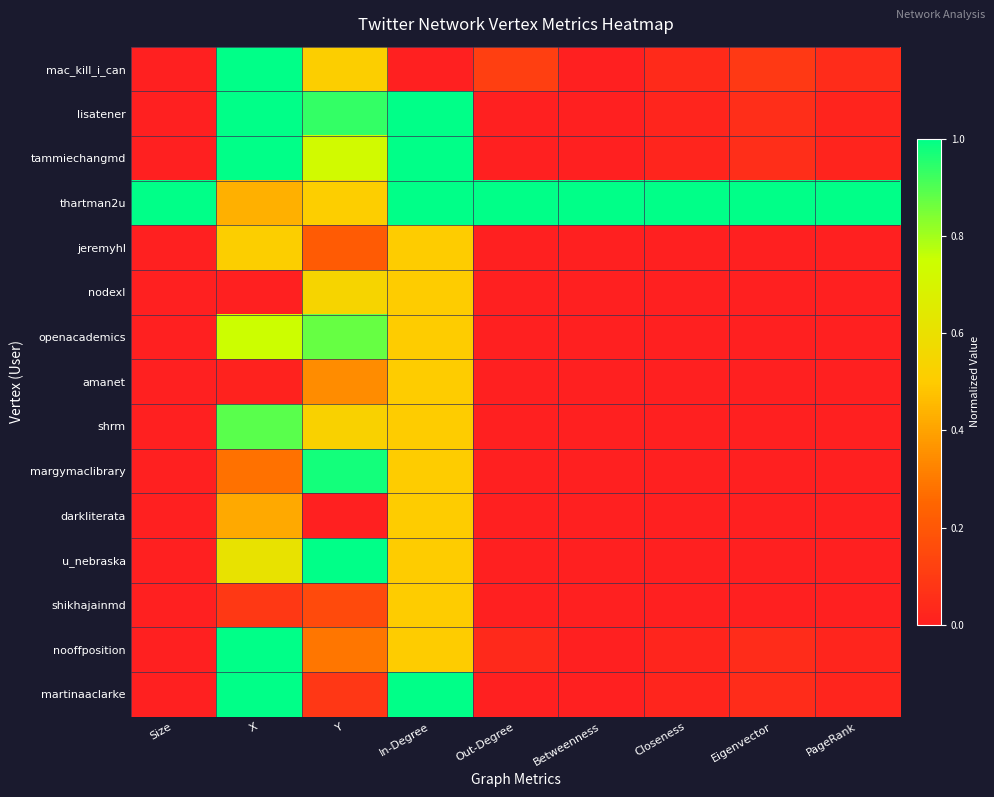

Reading left to right, list all the values displayed in this chart.

mac_kill_i_can: Size=0.0	X=1.0	Y=0.5	In-Degree=0.0	Out-Degree=0.1	Betweenness=0.0	Closeness=0.0	Eigenvector=0.1	PageRank=0.0
lisatener: Size=0.0	X=1.0	Y=0.9	In-Degree=1.0	Out-Degree=0.0	Betweenness=0.0	Closeness=0.0	Eigenvector=0.1	PageRank=0.0
tammiechangmd: Size=0.0	X=1.0	Y=0.7	In-Degree=1.0	Out-Degree=0.0	Betweenness=0.0	Closeness=0.0	Eigenvector=0.1	PageRank=0.0
thartman2u: Size=1.0	X=0.4	Y=0.5	In-Degree=1.0	Out-Degree=1.0	Betweenness=1.0	Closeness=1.0	Eigenvector=1.0	PageRank=1.0
jeremyhl: Size=0.0	X=0.5	Y=0.2	In-Degree=0.5	Out-Degree=0.0	Betweenness=0.0	Closeness=0.0	Eigenvector=0.0	PageRank=0.0
nodexl: Size=0.0	X=0.0	Y=0.5	In-Degree=0.5	Out-Degree=0.0	Betweenness=0.0	Closeness=0.0	Eigenvector=0.0	PageRank=0.0
openacademics: Size=0.0	X=0.7	Y=0.9	In-Degree=0.5	Out-Degree=0.0	Betweenness=0.0	Closeness=0.0	Eigenvector=0.0	PageRank=0.0
amanet: Size=0.0	X=0.0	Y=0.3	In-Degree=0.5	Out-Degree=0.0	Betweenness=0.0	Closeness=0.0	Eigenvector=0.0	PageRank=0.0
shrm: Size=0.0	X=0.9	Y=0.5	In-Degree=0.5	Out-Degree=0.0	Betweenness=0.0	Closeness=0.0	Eigenvector=0.0	PageRank=0.0
margymaclibrary: Size=0.0	X=0.3	Y=1.0	In-Degree=0.5	Out-Degree=0.0	Betweenness=0.0	Closeness=0.0	Eigenvector=0.0	PageRank=0.0
darkliterata: Size=0.0	X=0.4	Y=0.0	In-Degree=0.5	Out-Degree=0.0	Betweenness=0.0	Closeness=0.0	Eigenvector=0.0	PageRank=0.0
u_nebraska: Size=0.0	X=0.6	Y=1.0	In-Degree=0.5	Out-Degree=0.0	Betweenness=0.0	Closeness=0.0	Eigenvector=0.0	PageRank=0.0
shikhajainmd: Size=0.0	X=0.1	Y=0.2	In-Degree=0.5	Out-Degree=0.0	Betweenness=0.0	Closeness=0.0	Eigenvector=0.0	PageRank=0.0
nooffposition: Size=0.0	X=1.0	Y=0.3	In-Degree=0.5	Out-Degree=0.0	Betweenness=0.0	Closeness=0.0	Eigenvector=0.0	PageRank=0.0
martinaaclarke: Size=0.0	X=1.0	Y=0.1	In-Degree=1.0	Out-Degree=0.0	Betweenness=0.0	Closeness=0.0	Eigenvector=0.0	PageRank=0.0